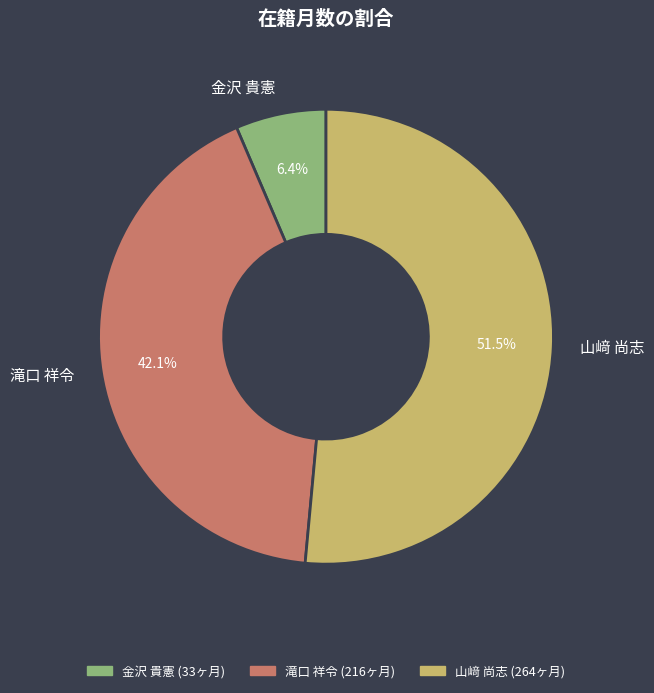

True or false: 山﨑 尚志 accounts for 57% of the total.

False